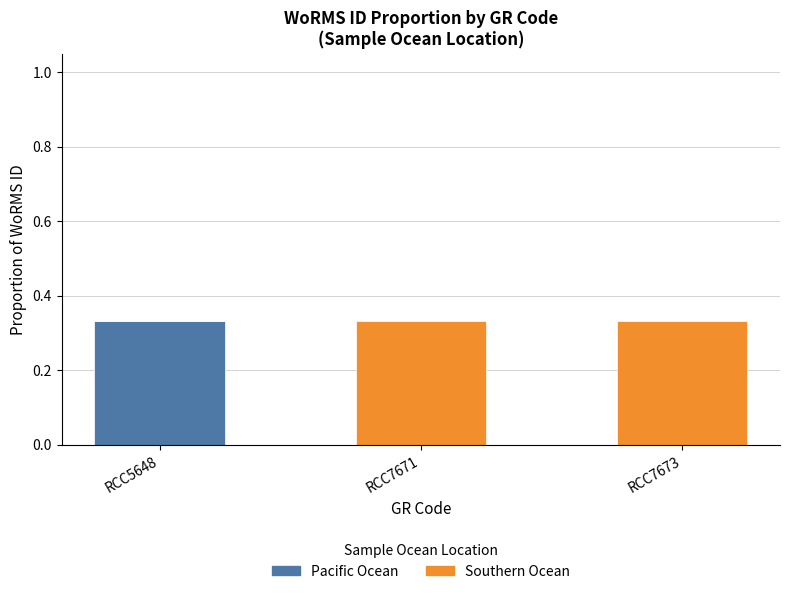

What are all the series names shown in the legend?

Pacific Ocean, Southern Ocean